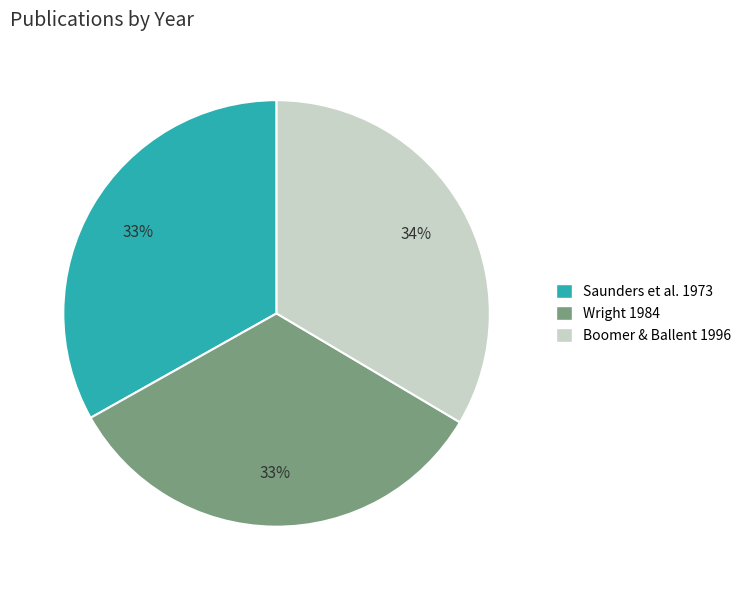

To the nearest percent, what is the average slice percentage?

33%